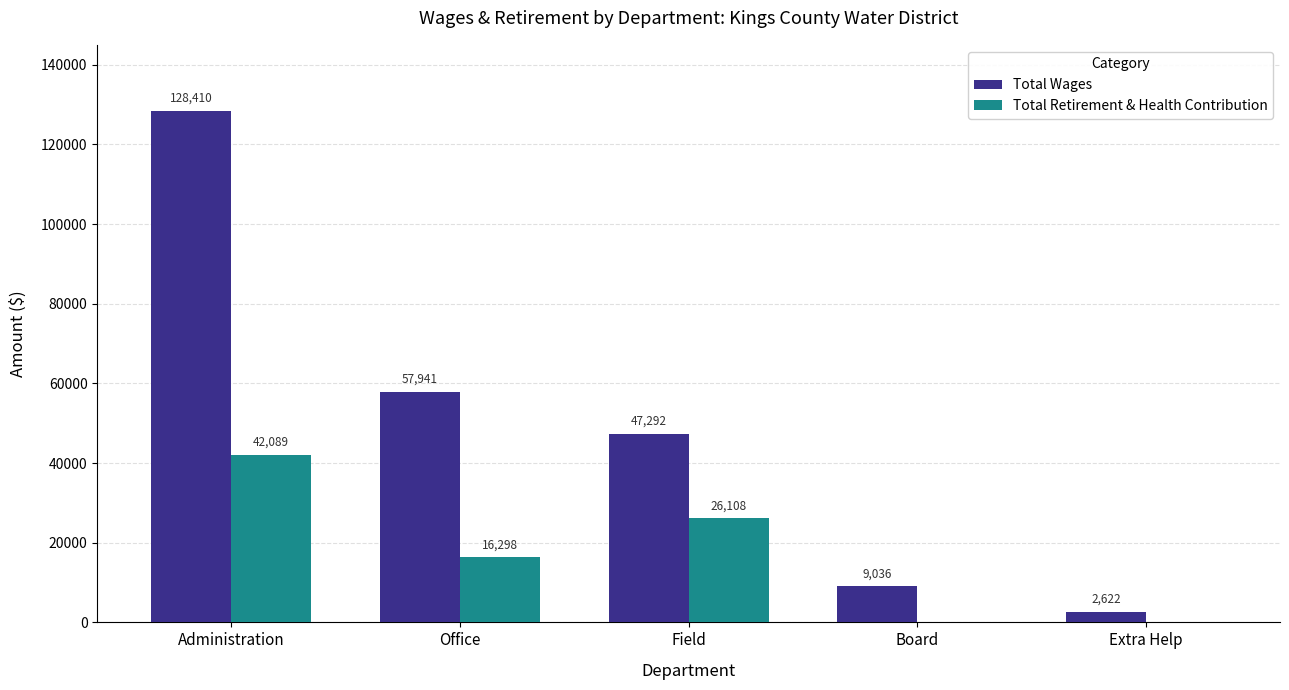

What are all the series names shown in the legend?

Total Wages, Total Retirement & Health Contribution